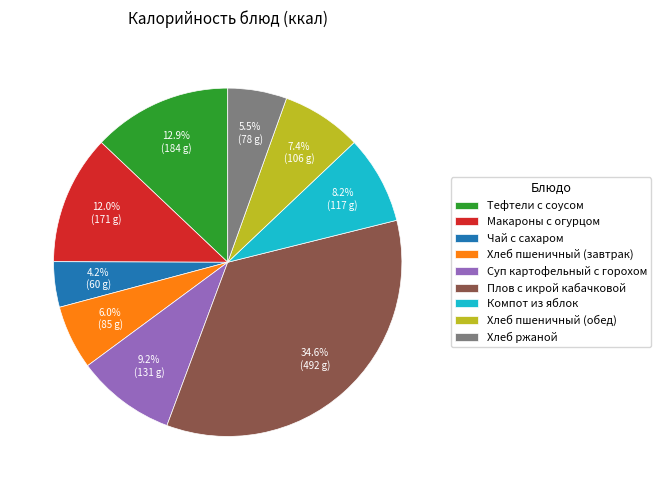

To the nearest percent, what is the combined percentage of Макароны с огурцом and Суп картофельный с горохом?

21%